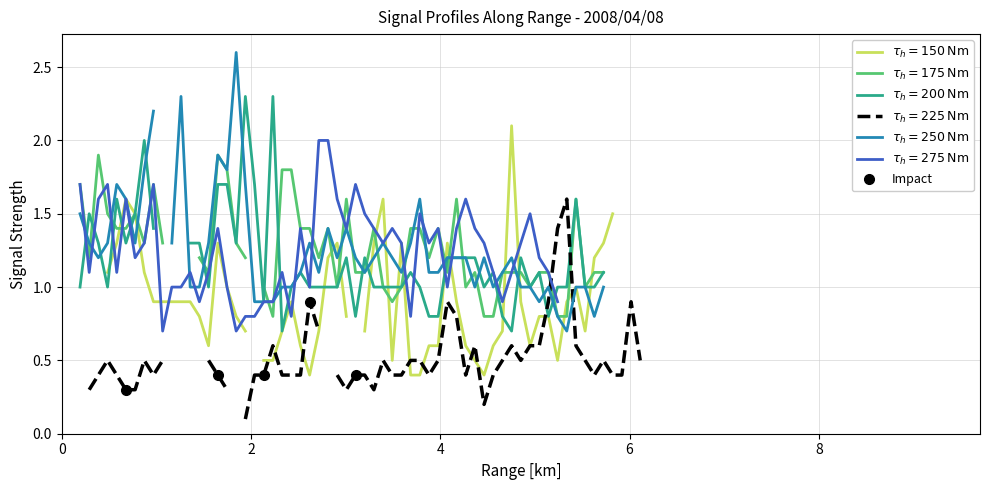

What is the value of the 2nd point from the left?

0.4